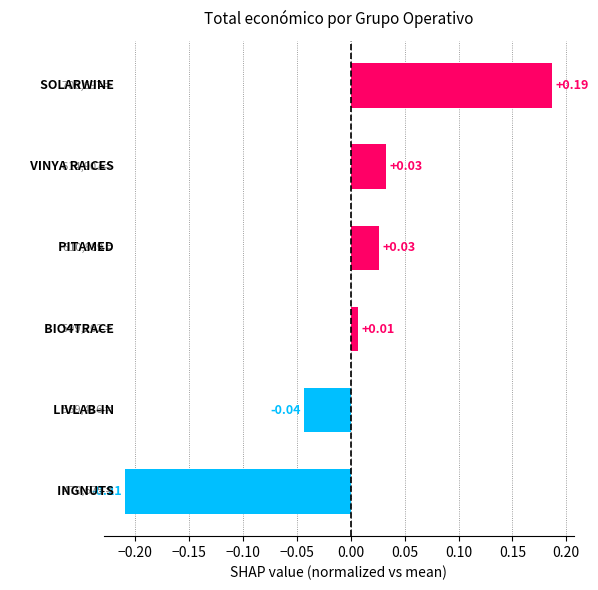

How many bars are there in total?

6